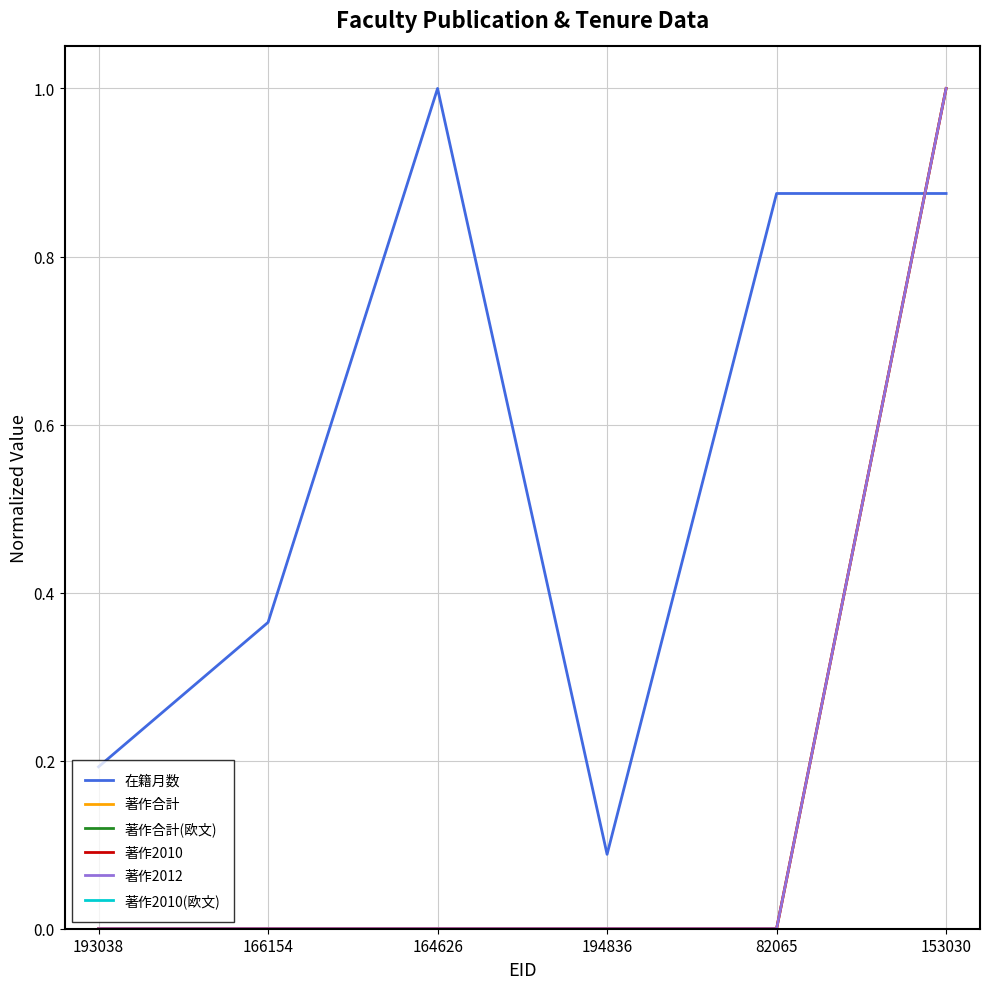

Does the chart have visible grid lines?

Yes